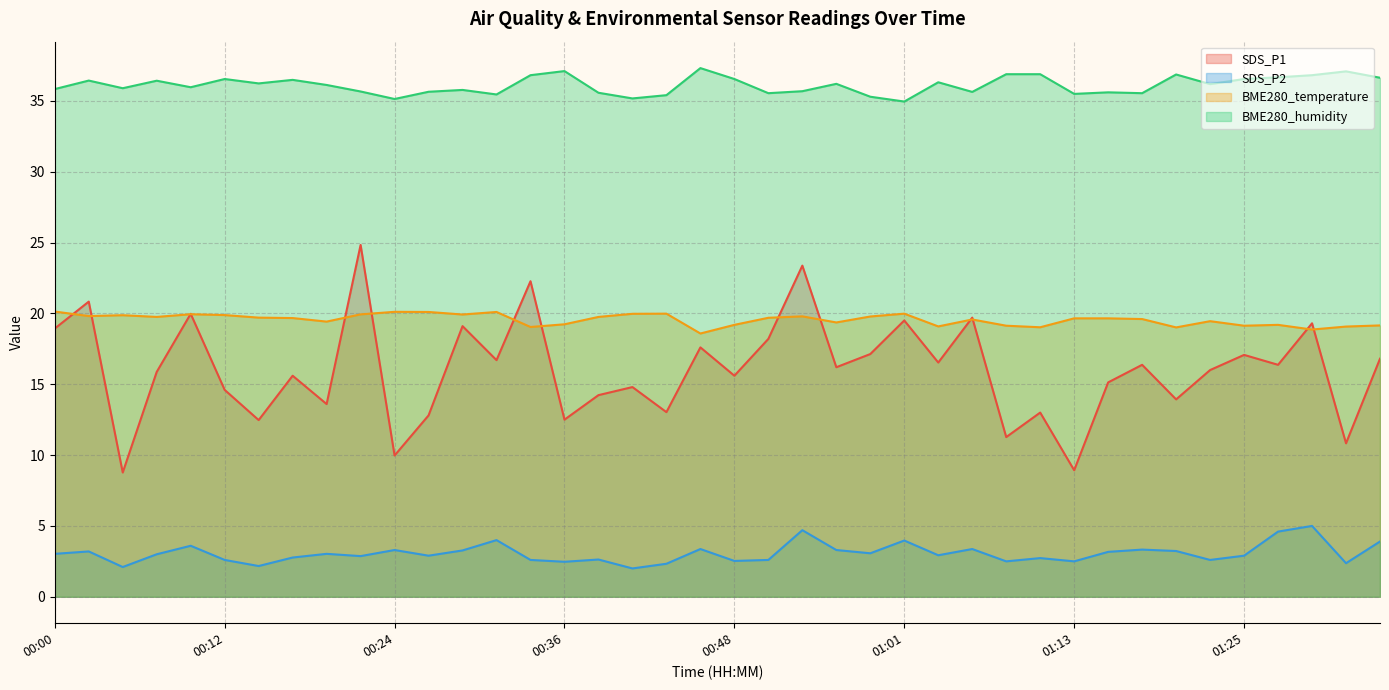

What is the difference between the maximum and second lowest values in the BME280_temperature series?

1.3